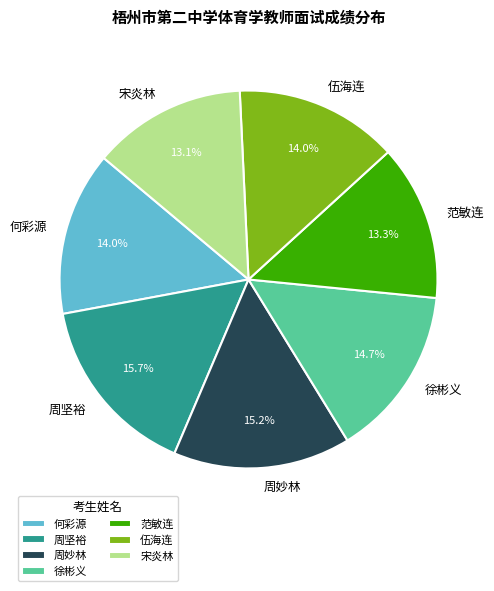

Count the number of slices in the pie.

7